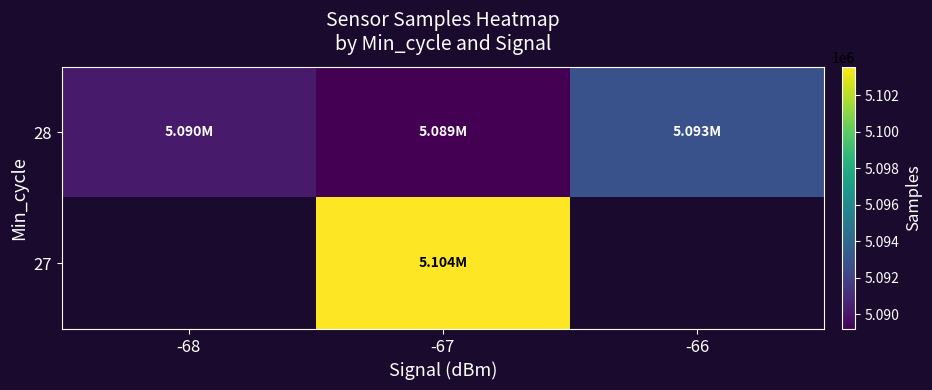

At which category is the sum across all series the highest?

-67